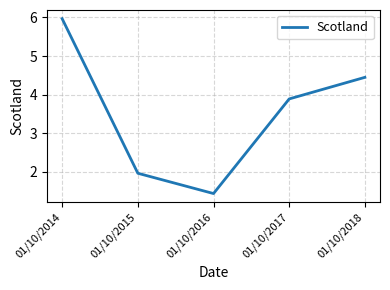

Reading left to right, transcribe all the data shown in this chart.

01/10/2014=6.0	01/10/2015=2.0	01/10/2016=1.4	01/10/2017=3.9	01/10/2018=4.4